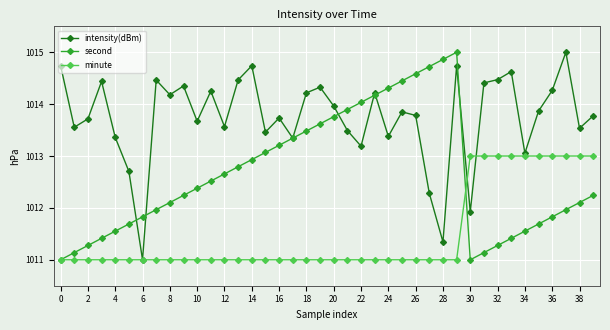

Which series has the largest total across all categories?

intensity(dBm)